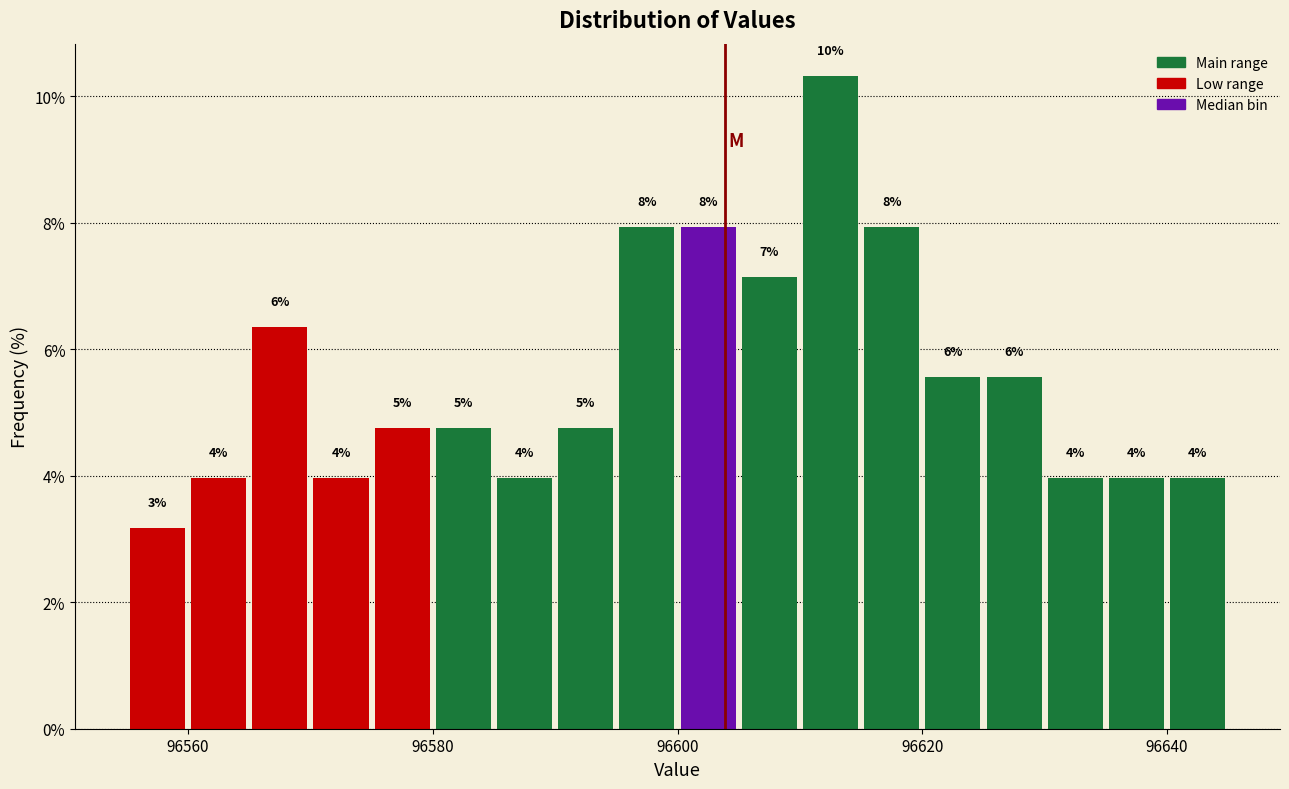

Read against the x-axis, roughly where is the centre of the tallest bar?

96612